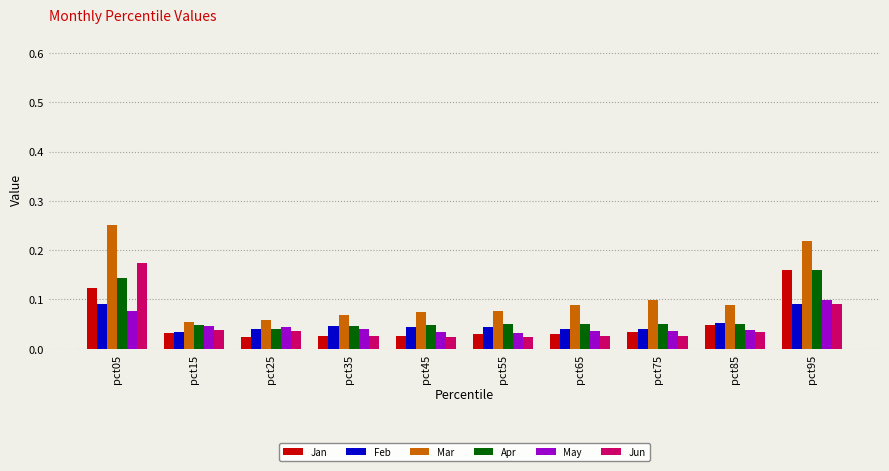

Is it true that Feb equals 0.1 at pct45?

False